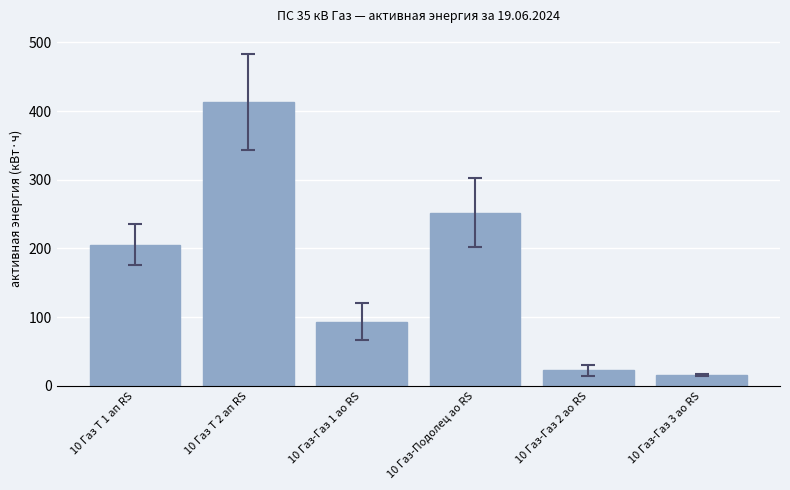

What is the average value?

167.2